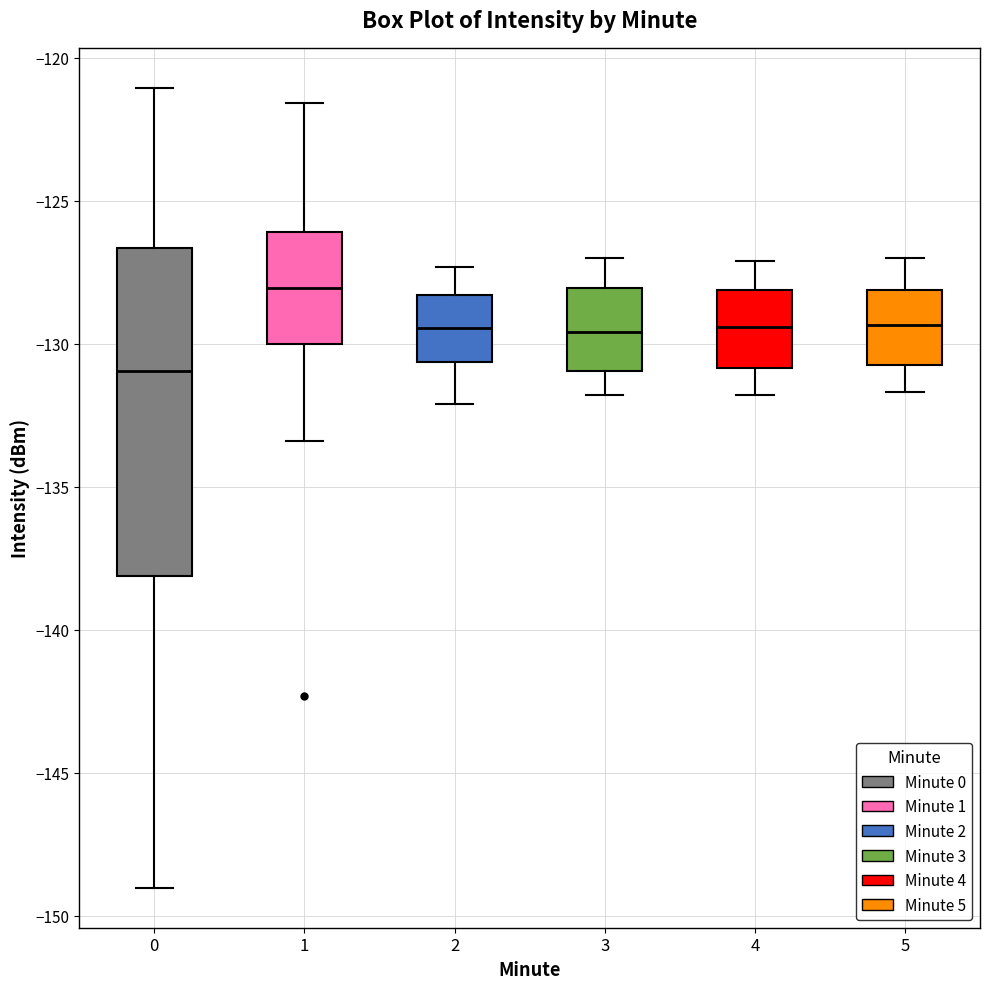

Which box has the lowest median line?

0